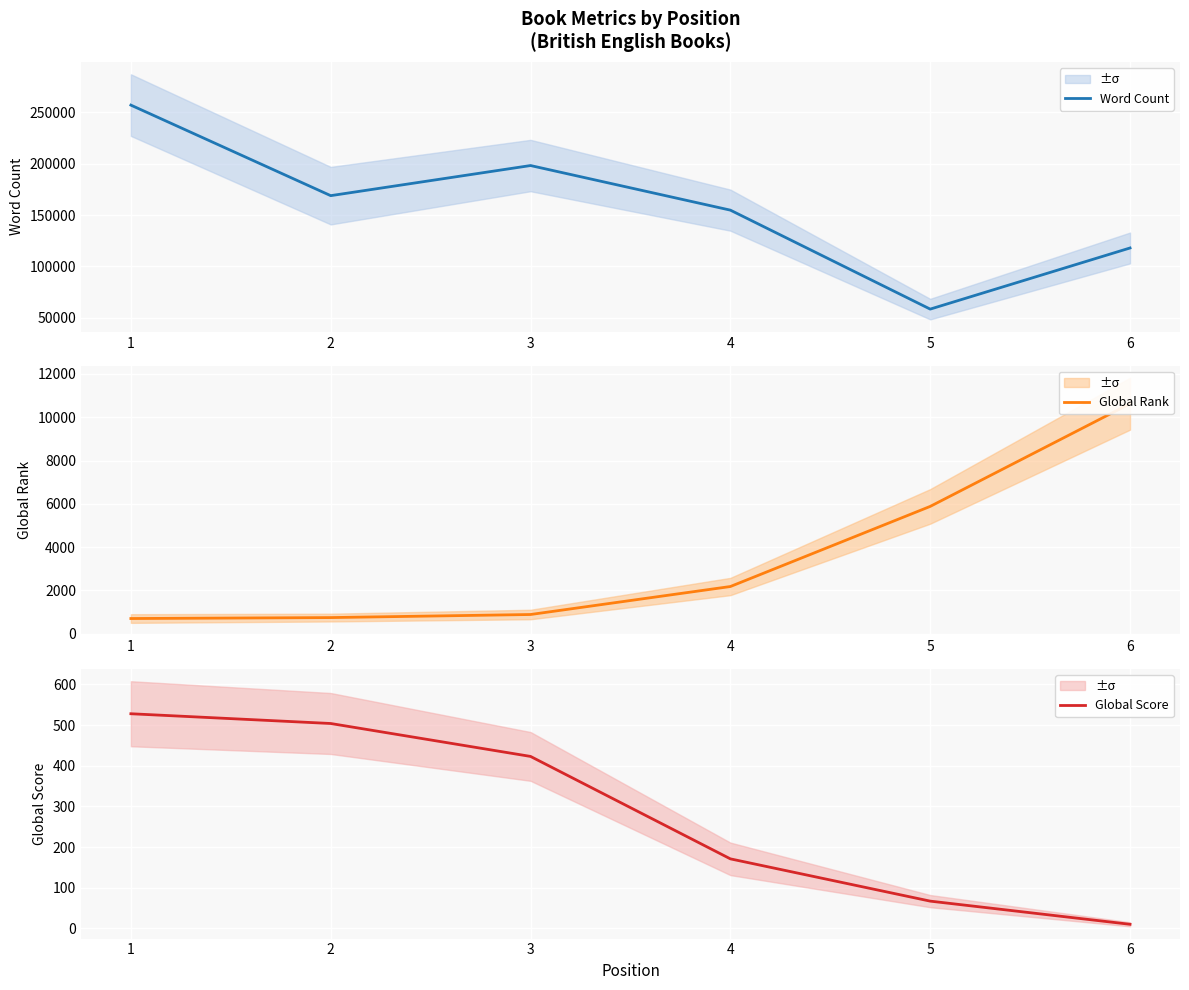

Is this an area chart (filled region under the line)?

No